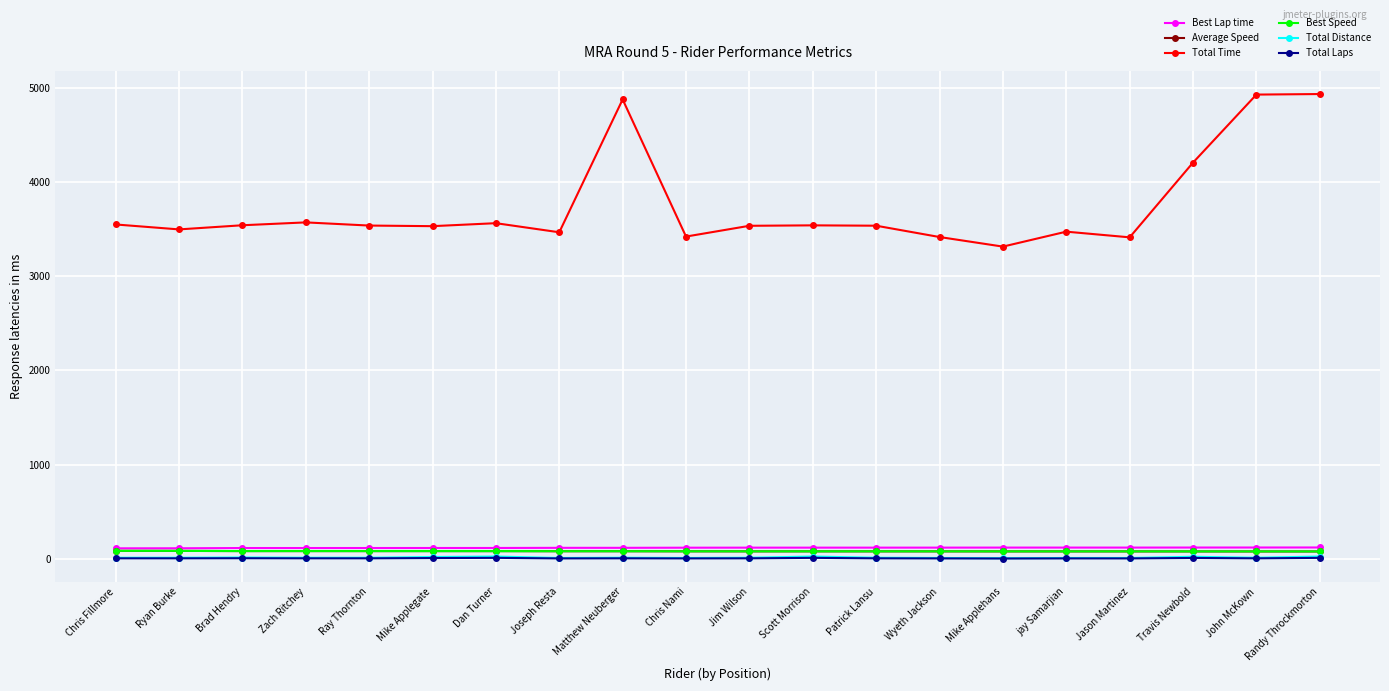

How many data points in Total Laps are above 4?

6